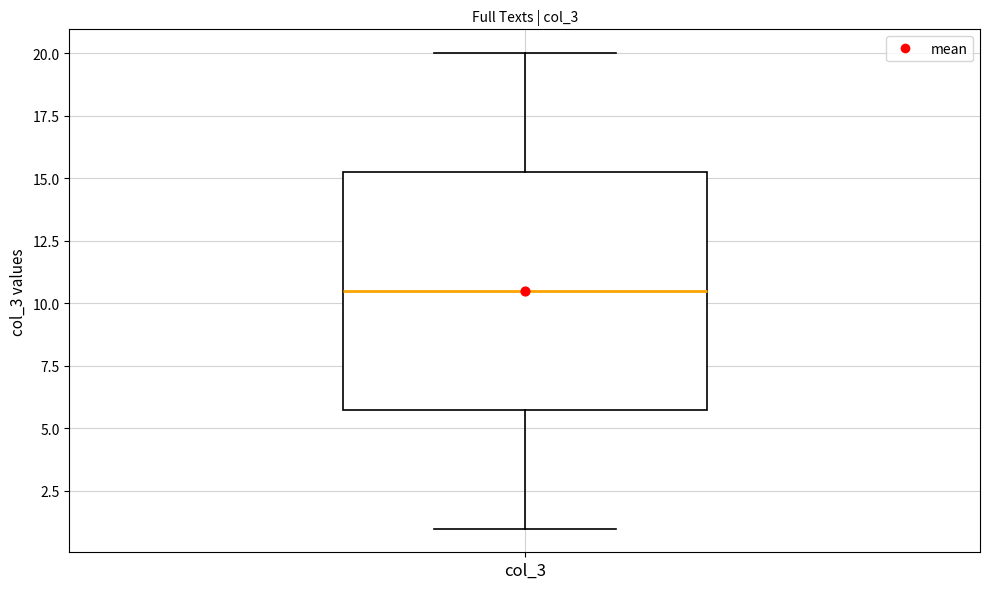

Read this box plot against the y-axis: the position of the median line, the range covered by the box, and the ends of both whiskers. The values are not printed on the chart, so give them approximately, as read against the axis.

median 10.5, box 6.0 to 15.5, whiskers 1.0 to 20.0